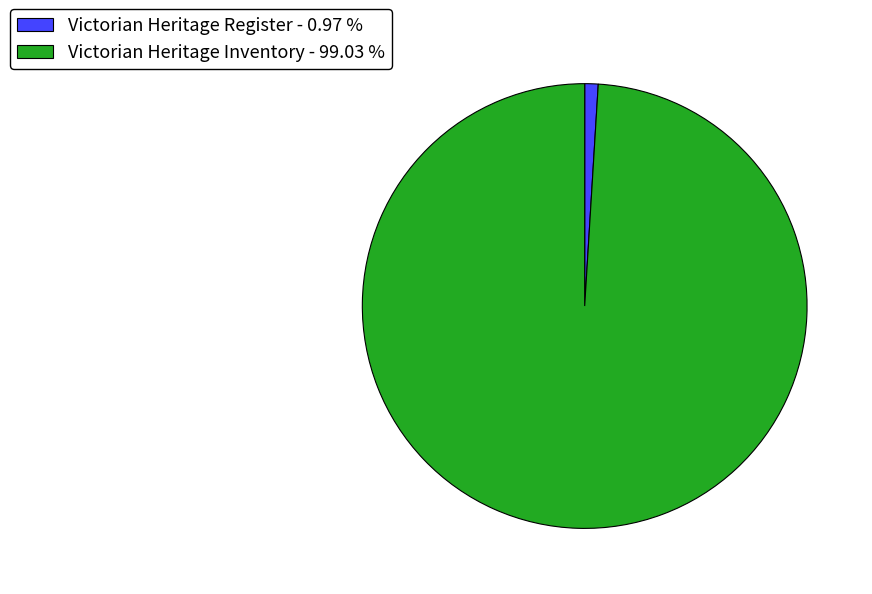

Which category accounts for the majority?

Victorian Heritage Inventory